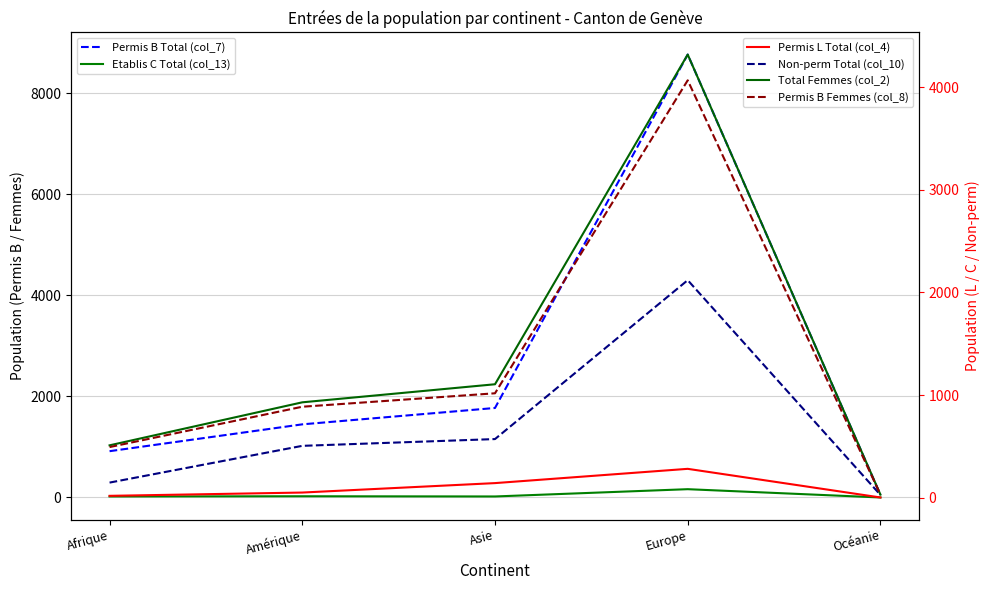

What is the difference between the second highest and minimum values in the Etablis C Total (col_13) series?

24